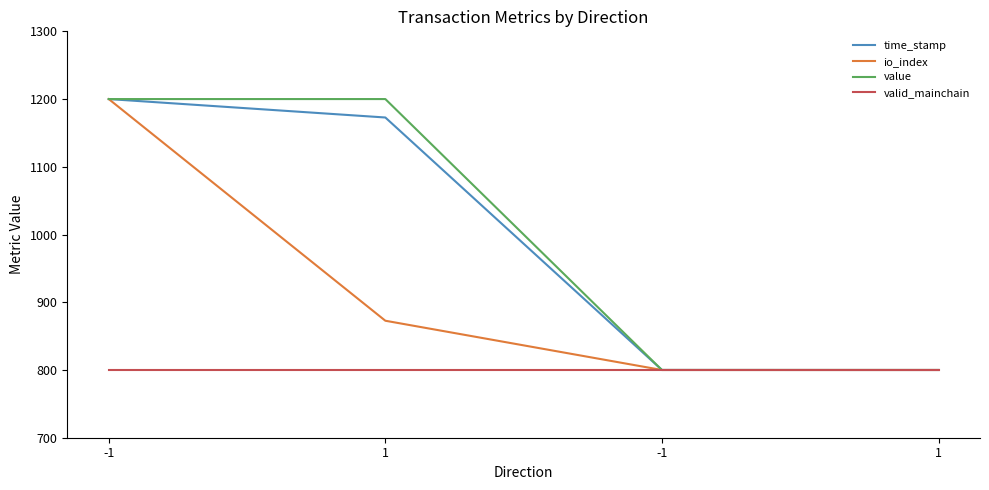

At which label does valid_mainchain reach its peak?

-1